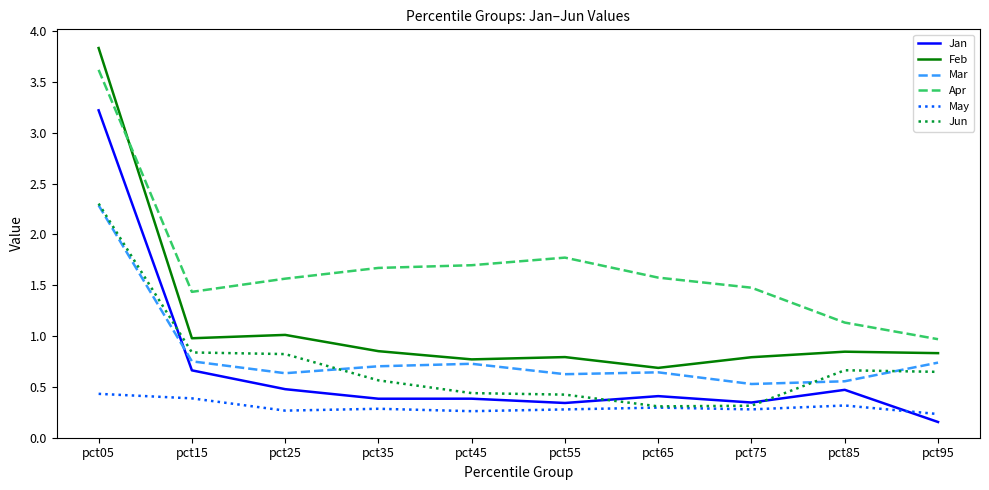

At which label does May reach its peak?

pct05